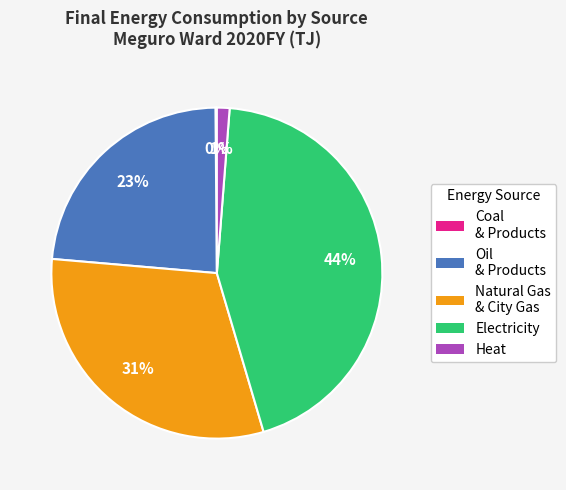

To the nearest percent, what portion does Heat represent?

1%